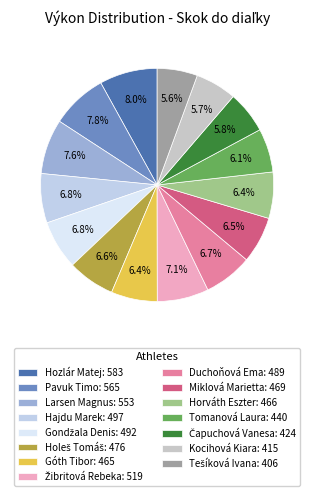

Does any single category account for the majority?

No